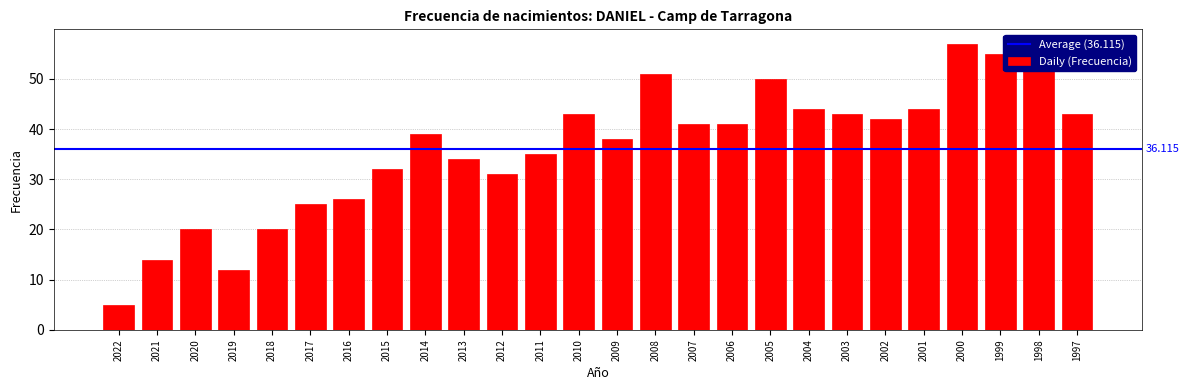

What is the difference between the maximum and minimum values?

52